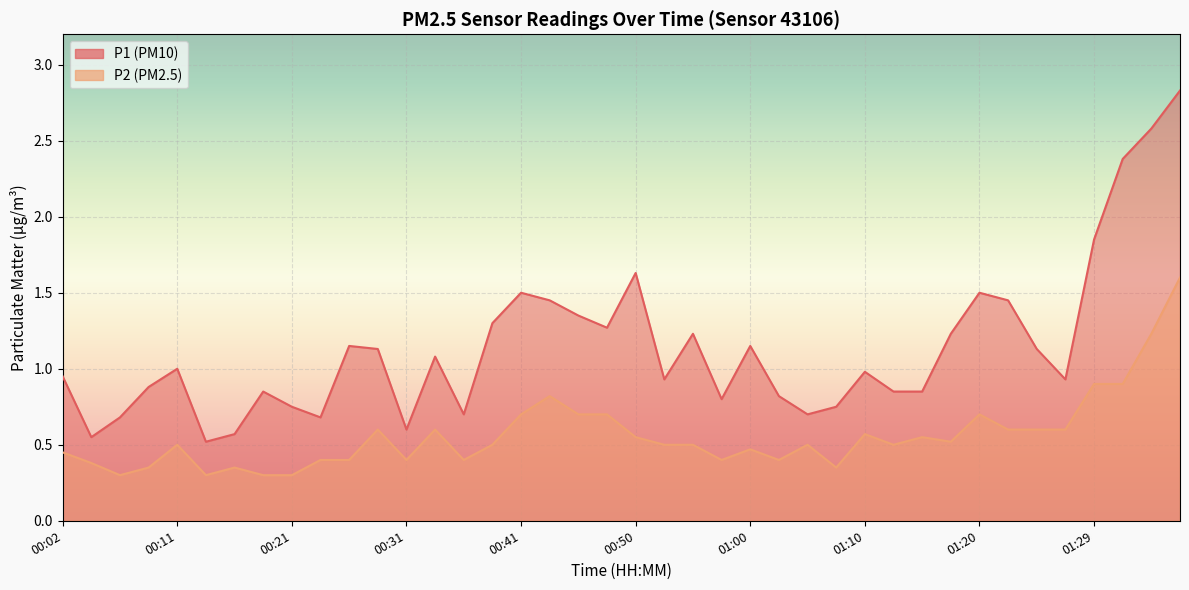

True or false: P2 and P1 cross at least once.

False